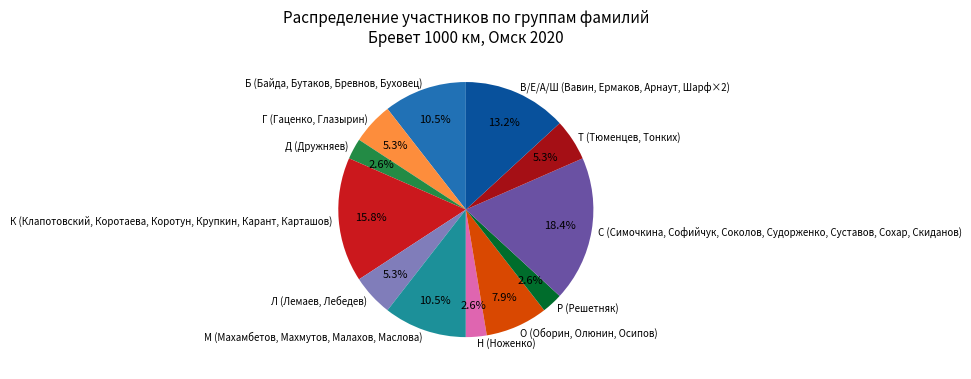

Which category has the biggest portion of the pie?

С (Симочкина, Софийчук, Соколов, Судорженко, Суставов, Сохар, Скиданов)